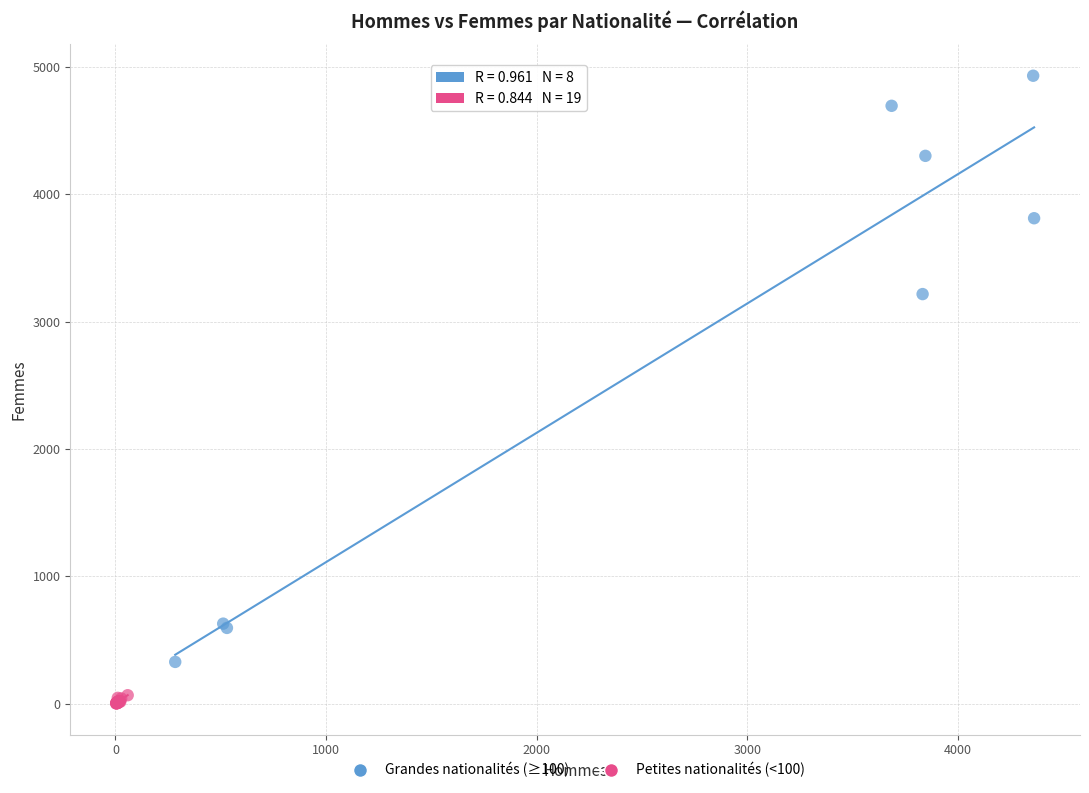

What are all the series names shown in the legend?

Grandes nationalités (≥100), Petites nationalités (<100)